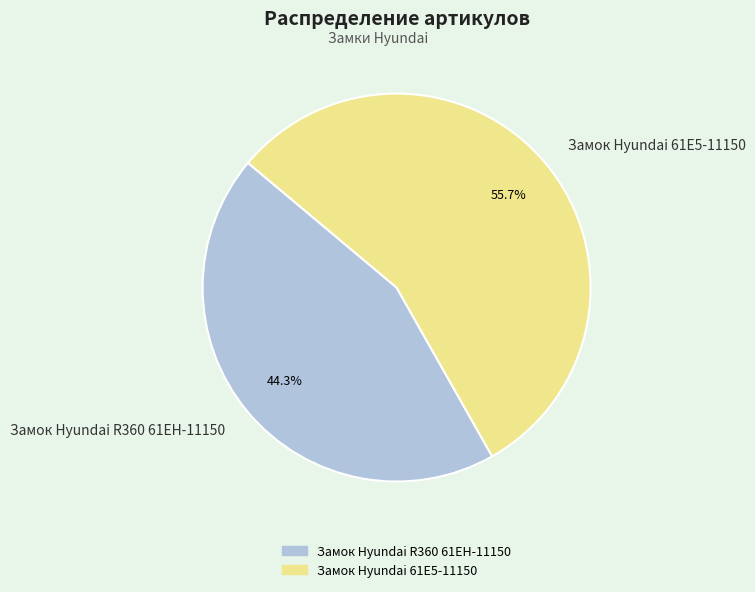

Is it true that Замок Hyundai R360 61EH-11150 is 44% of the pie?

True